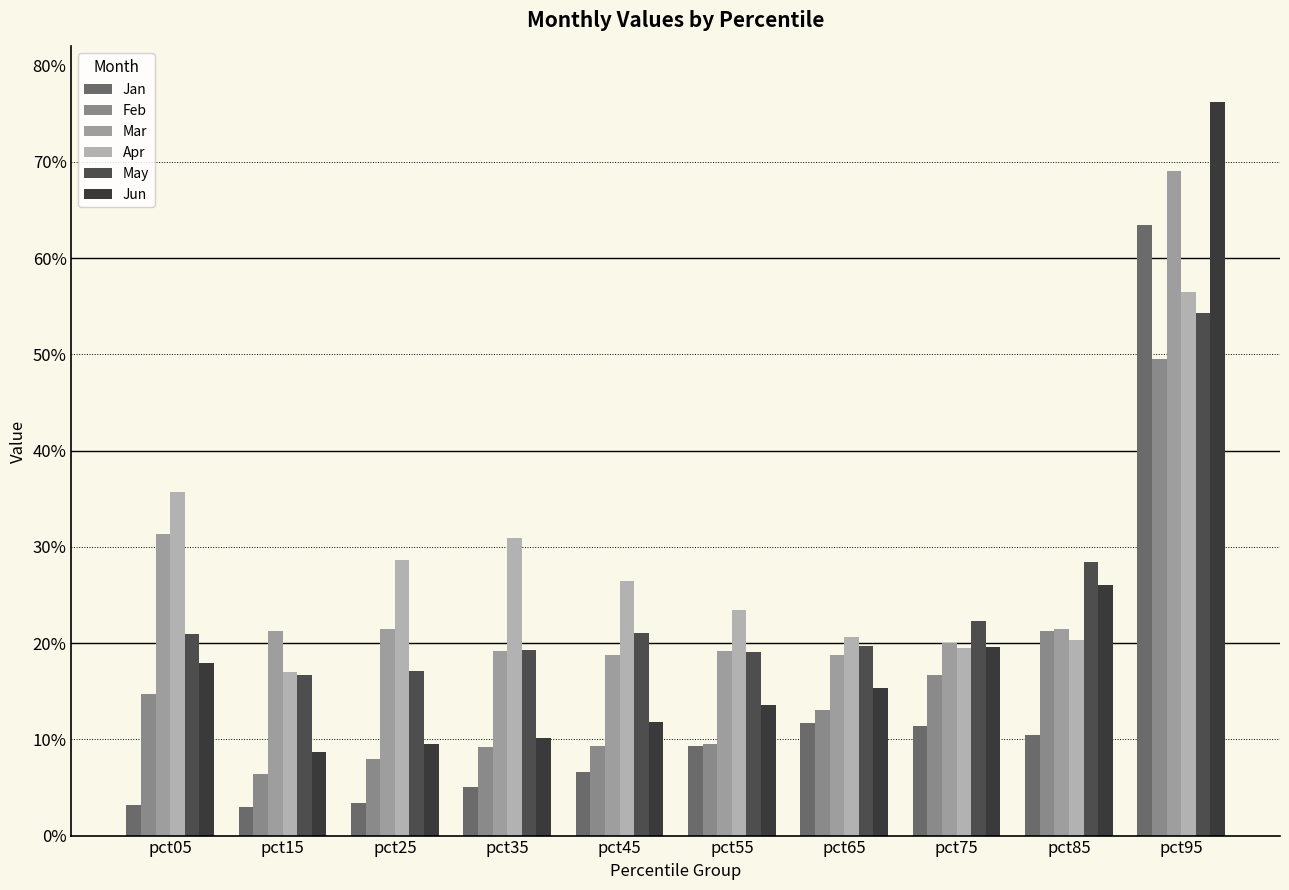

What is the value of the Feb bar at the 3rd from the left?

0.1